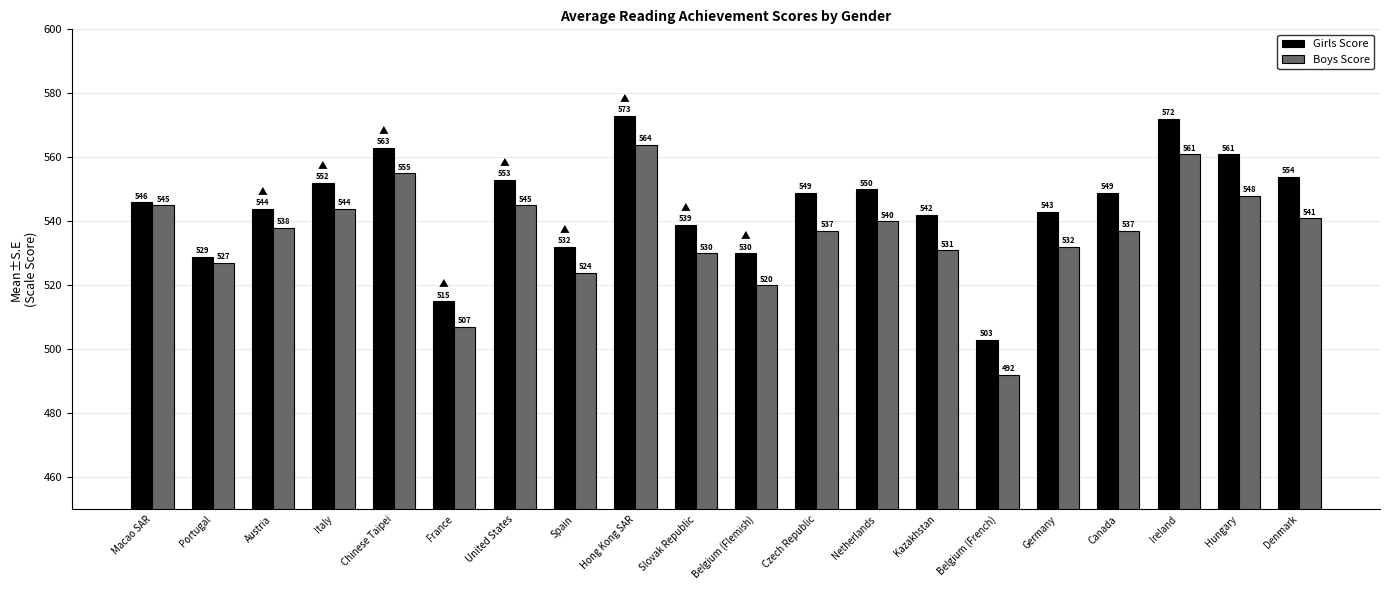

What are all the series names shown in the legend?

Girls Score, Boys Score